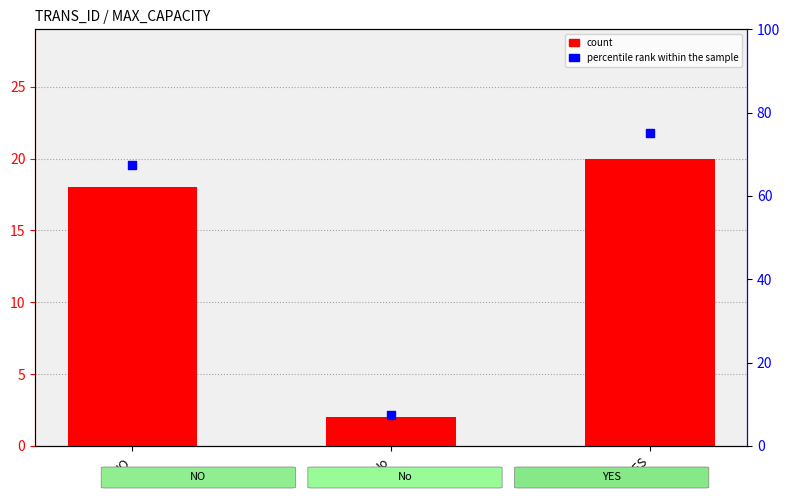

Which series reaches the maximum Y coordinate?

percentile rank within the sample